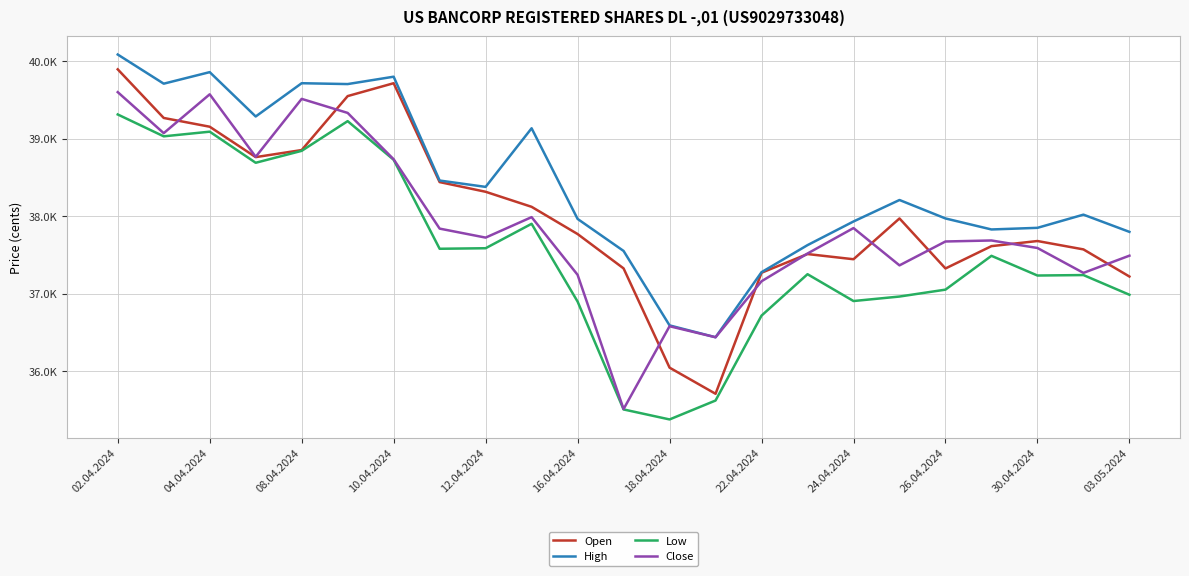

Reading left to right, what are all the values shown in this chart?

Open: 39892	39265	39152	38760	38851	39547	39713	38438	38313	38119	37768	37325	36045	35708	37269	37510	37443	37969	37324	37612	37678	37570	37220
High: 40083	39707	39856	39284	39713	39702	39797	38458	38376	39132	37963	37550	36590	36437	37276	37625	37930	38207	37969	37827	37848	38018	37796
Low: 39310	39028	39088	38687	38841	39224	38726	37578	37585	37900	36897	35506	35377	35621	36716	37250	36904	36962	37051	37487	37233	37239	36985
Close: 39598	39069	39570	38764	39511	39330	38732	37838	37722	37986	37242	35511	36579	36437	37159	37517	37845	37364	37672	37685	37588	37267	37489